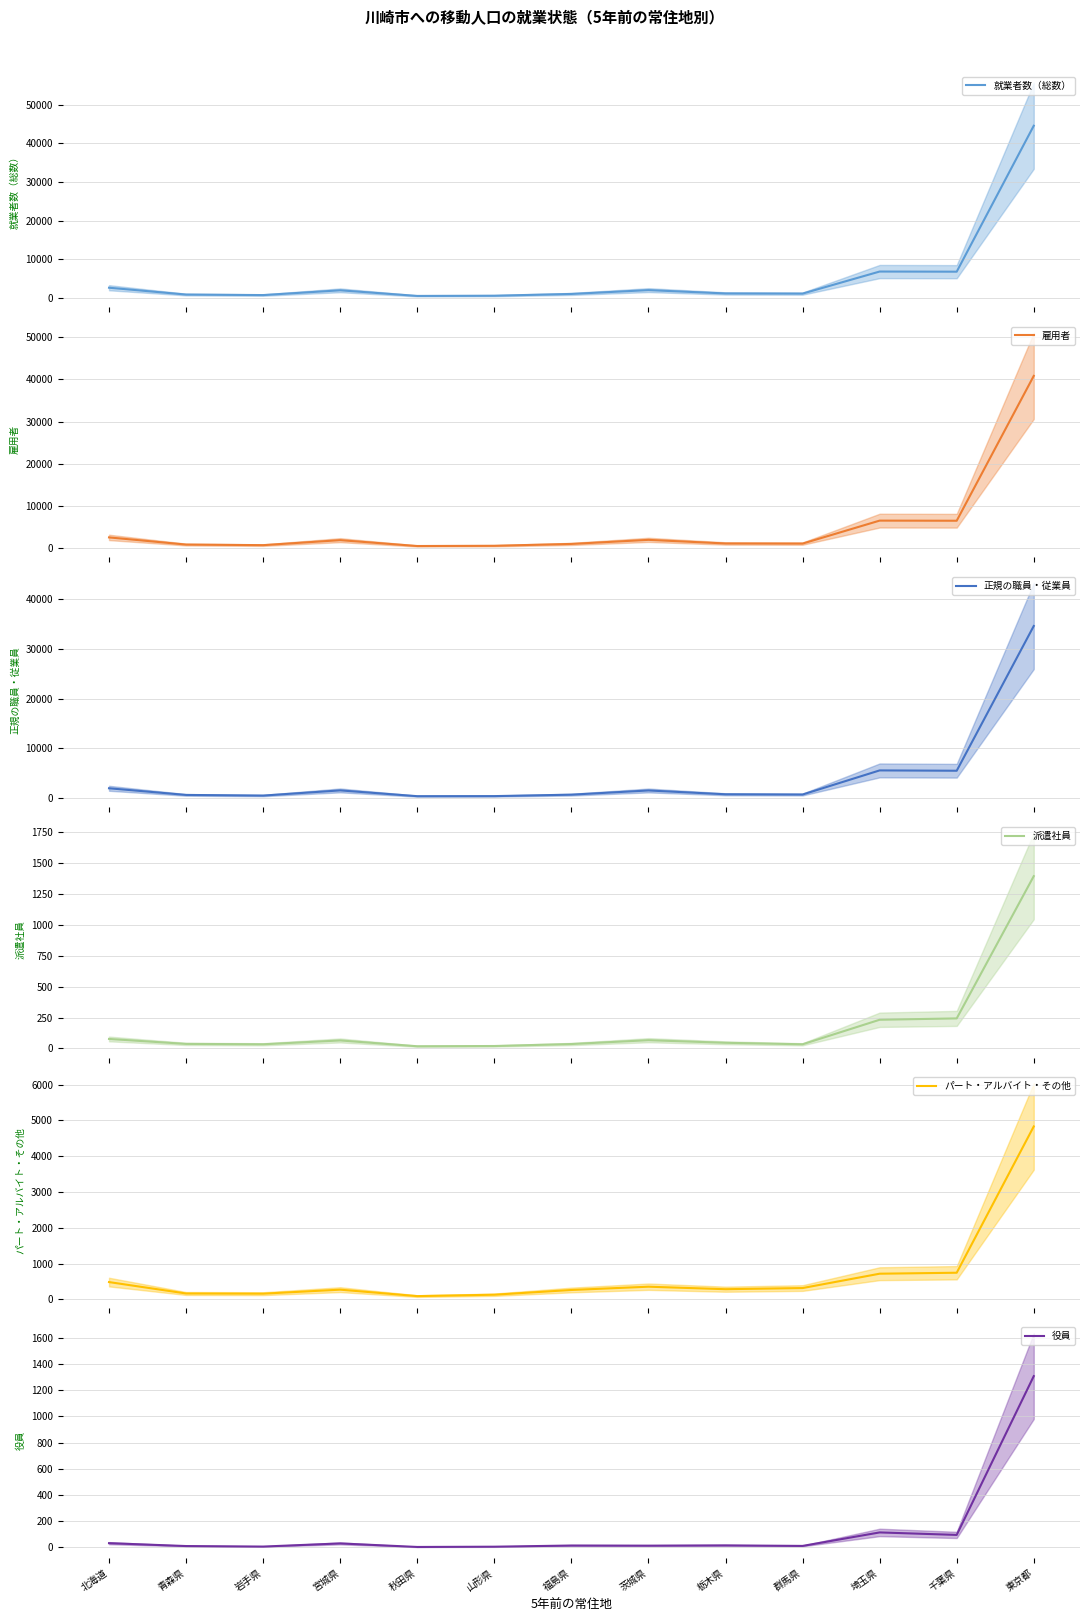

Which has a higher value, 岩手県 or 群馬県?

群馬県